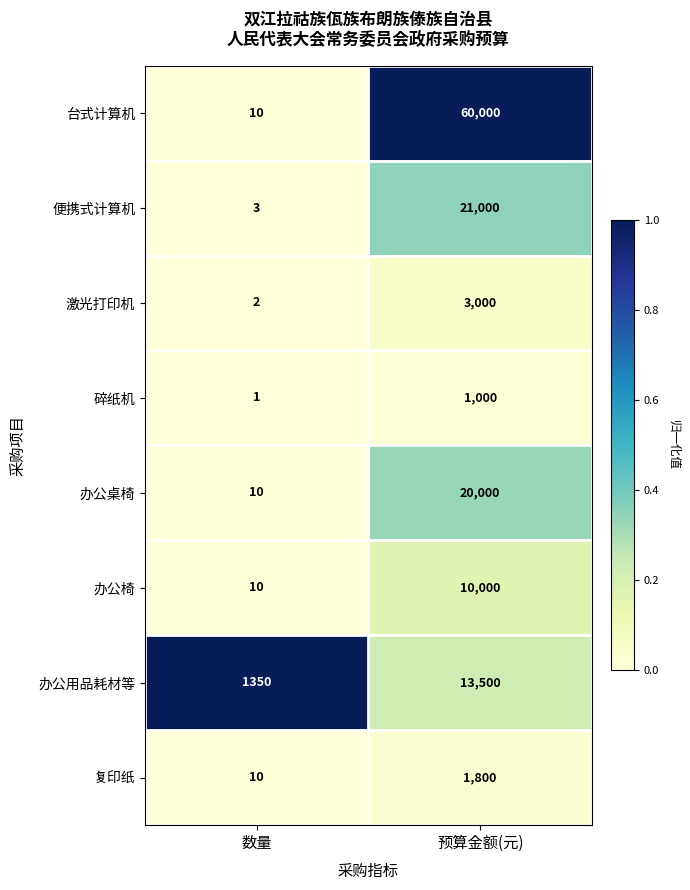

Which series changed the most between 数量 and 预算金额(元)?

台式计算机